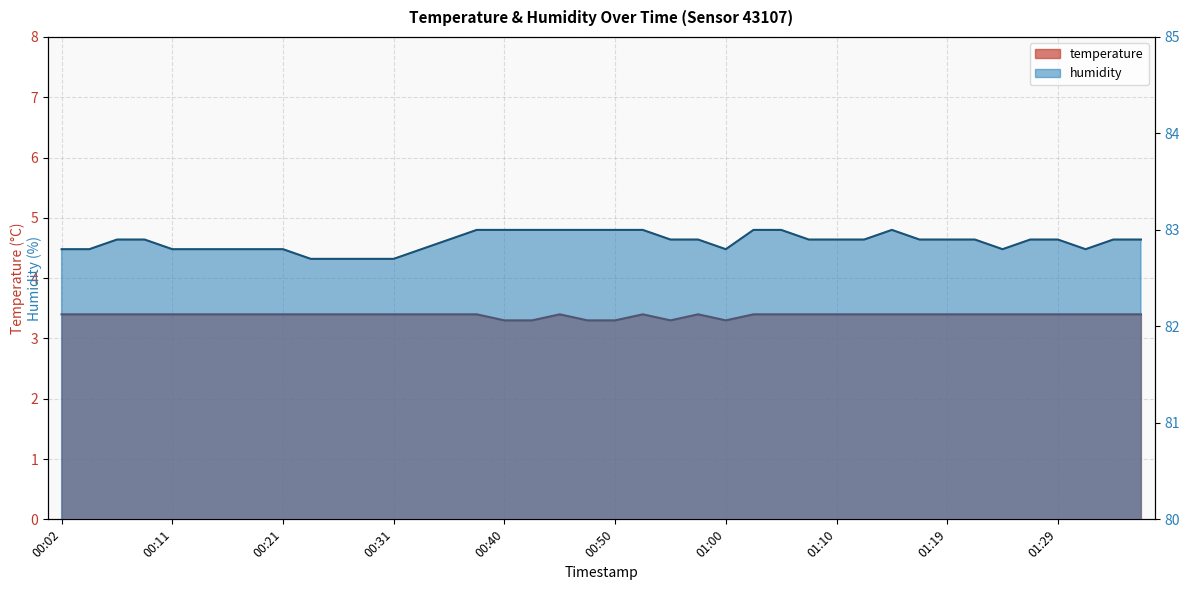

Rank the series by their average value, from highest to lowest.

humidity, temperature